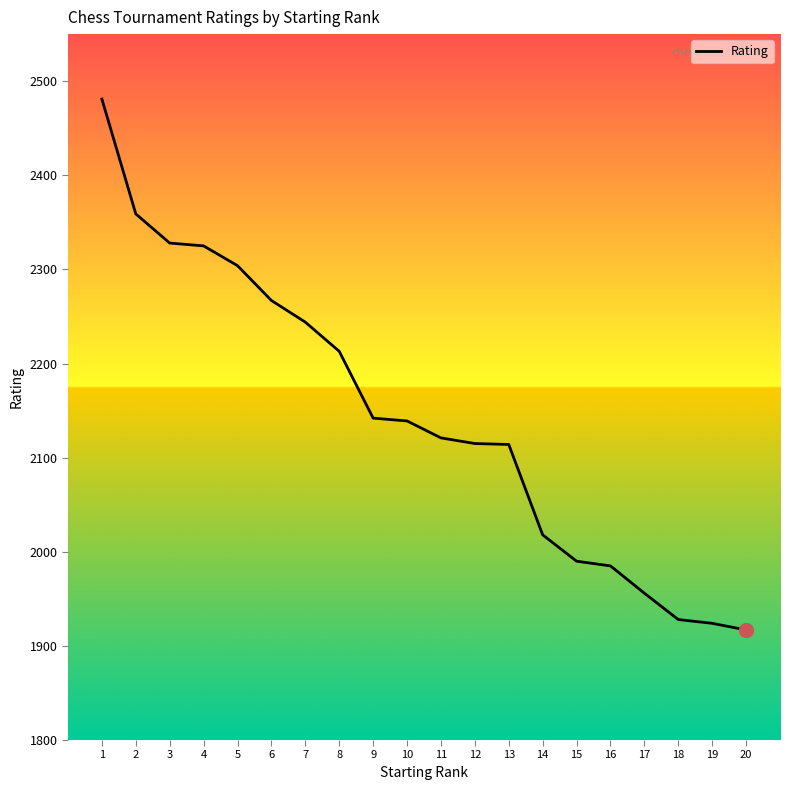

True or false: the data shows 580 at 15.

False